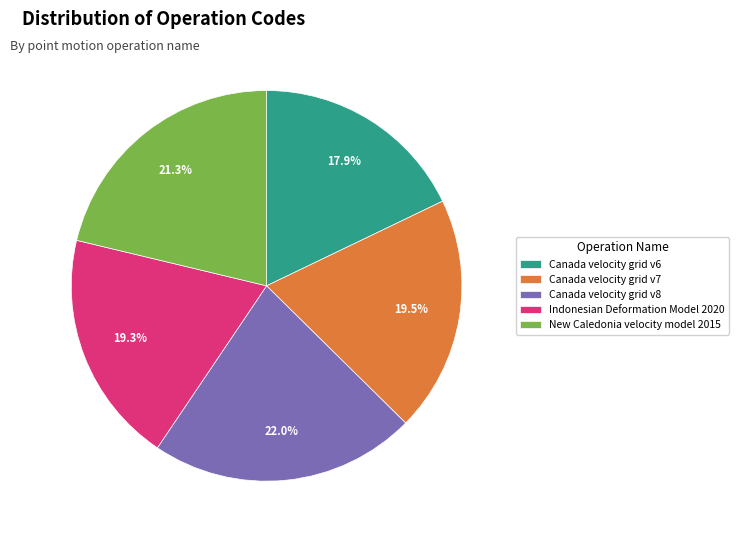

Does Canada velocity grid v8 represent more than half of the total?

No